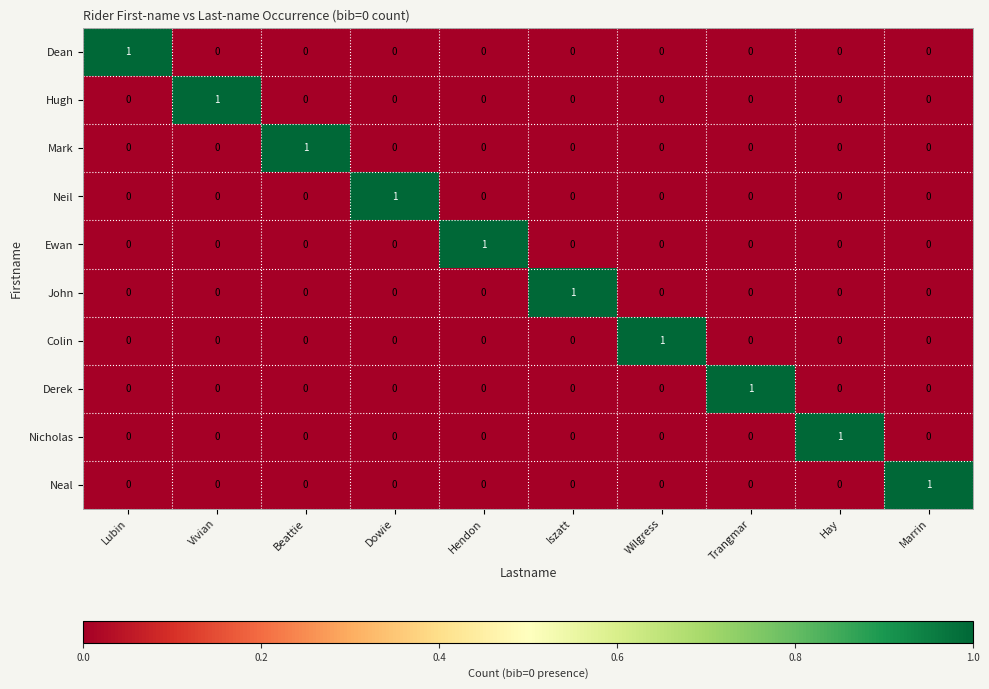

Is it true that Nicholas equals 0 at Trangmar?

True